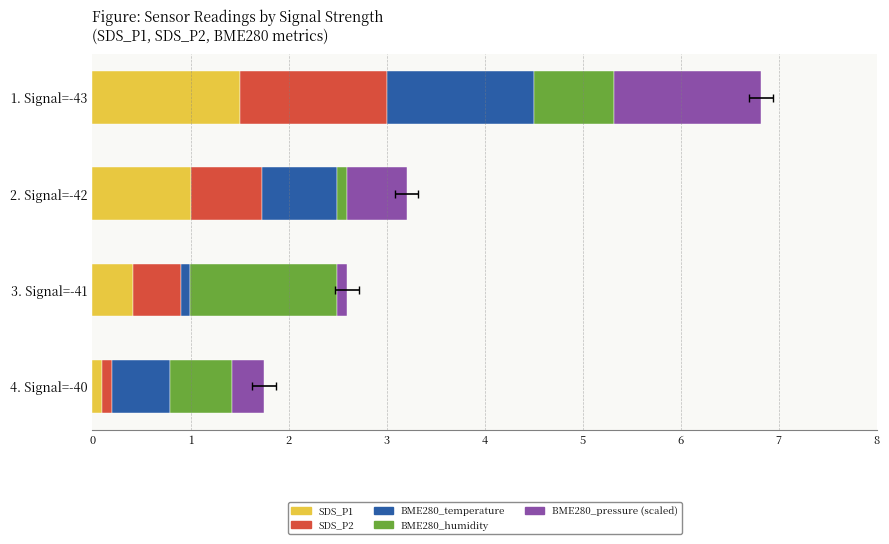

What is the average value of the SDS_P1 series?

0.8